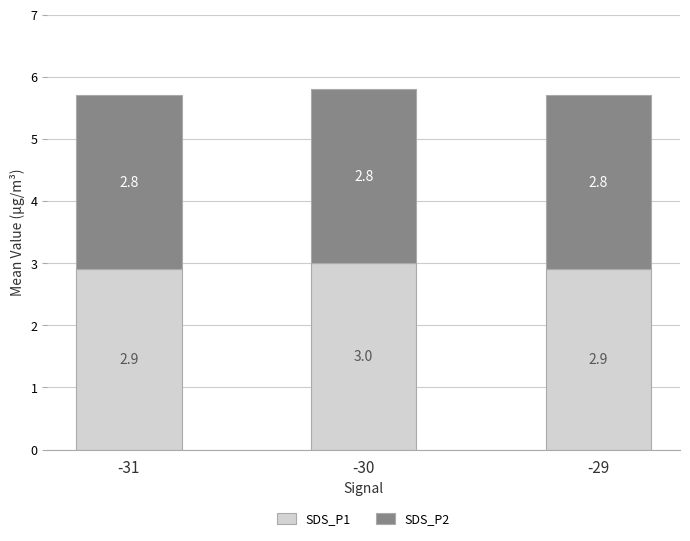

Which category has the highest value in the SDS_P1 series?

-30